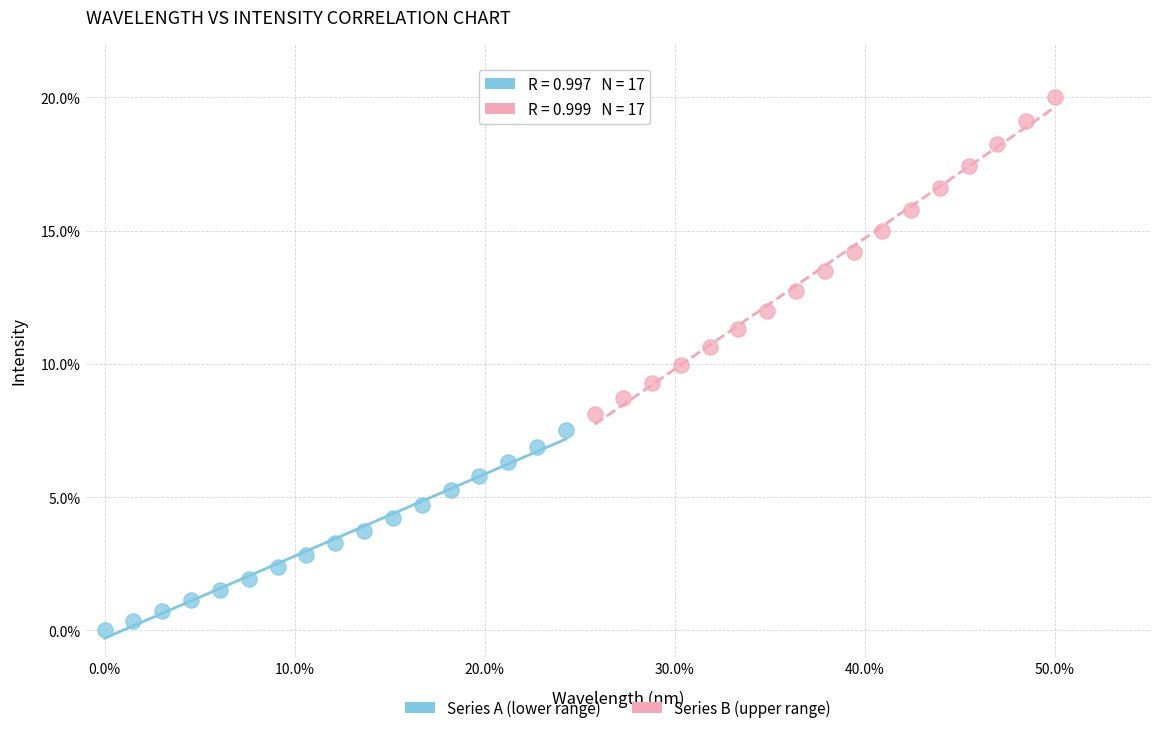

What are all the series names shown in the legend?

Series A (lower range), Series B (upper range)